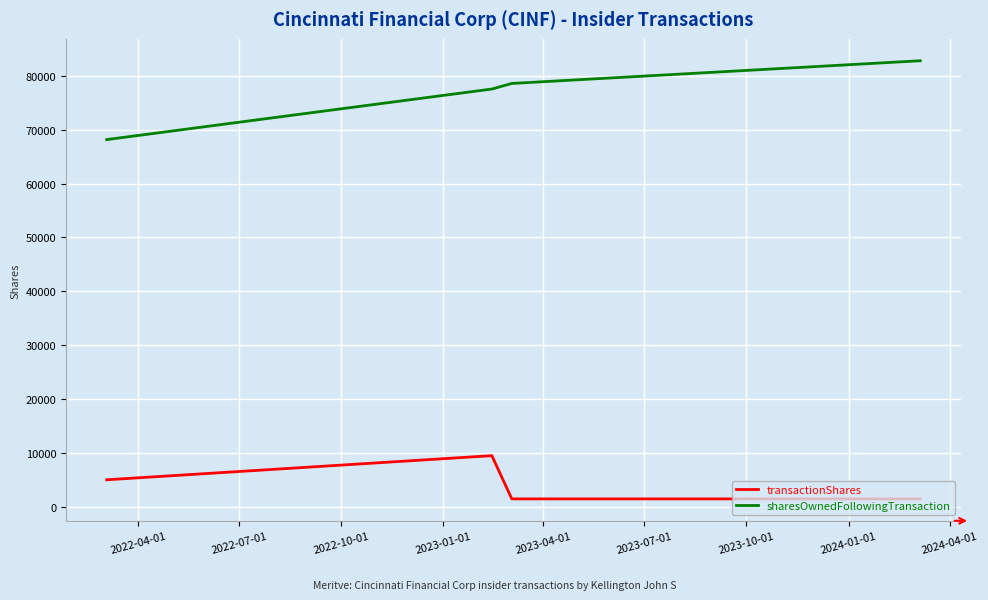

At how many categories does at least one series exceed 42771?

4